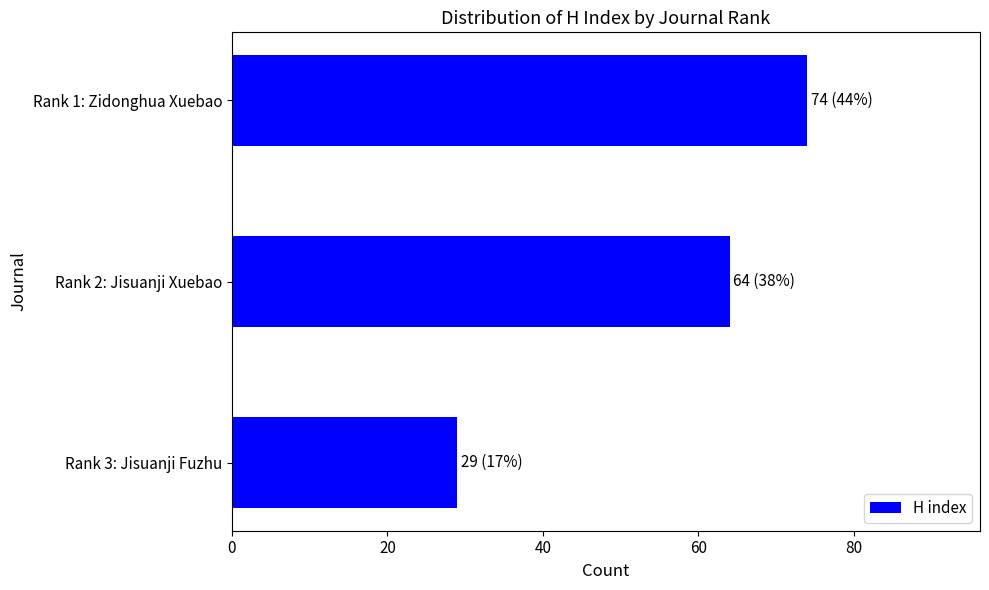

Is it true that the value at Rank 1: Zidonghua Xuebao is 41?

False